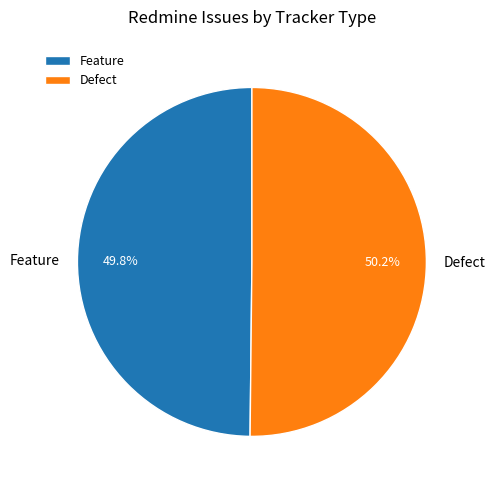

Is there any slice that represents more than half of the pie?

Yes